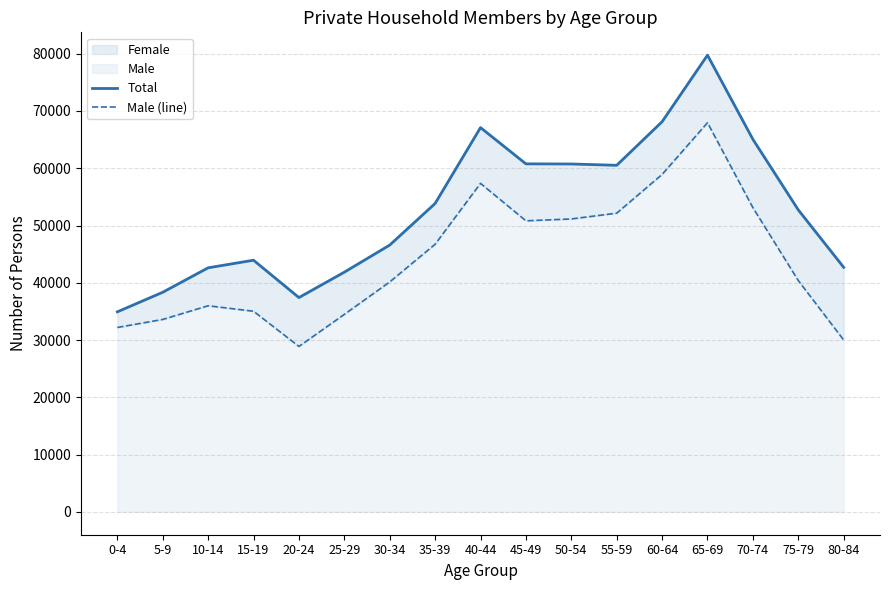

At 0-4, list the series in order from largest to smallest.

Total, Male (line)